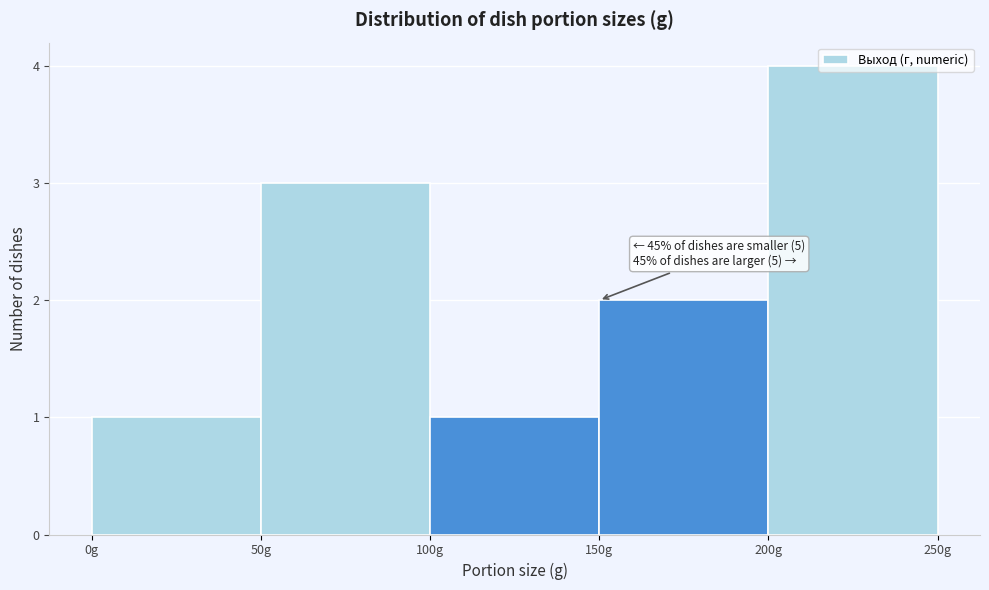

Over which range of the x-axis is the bar tallest?

200 to 250